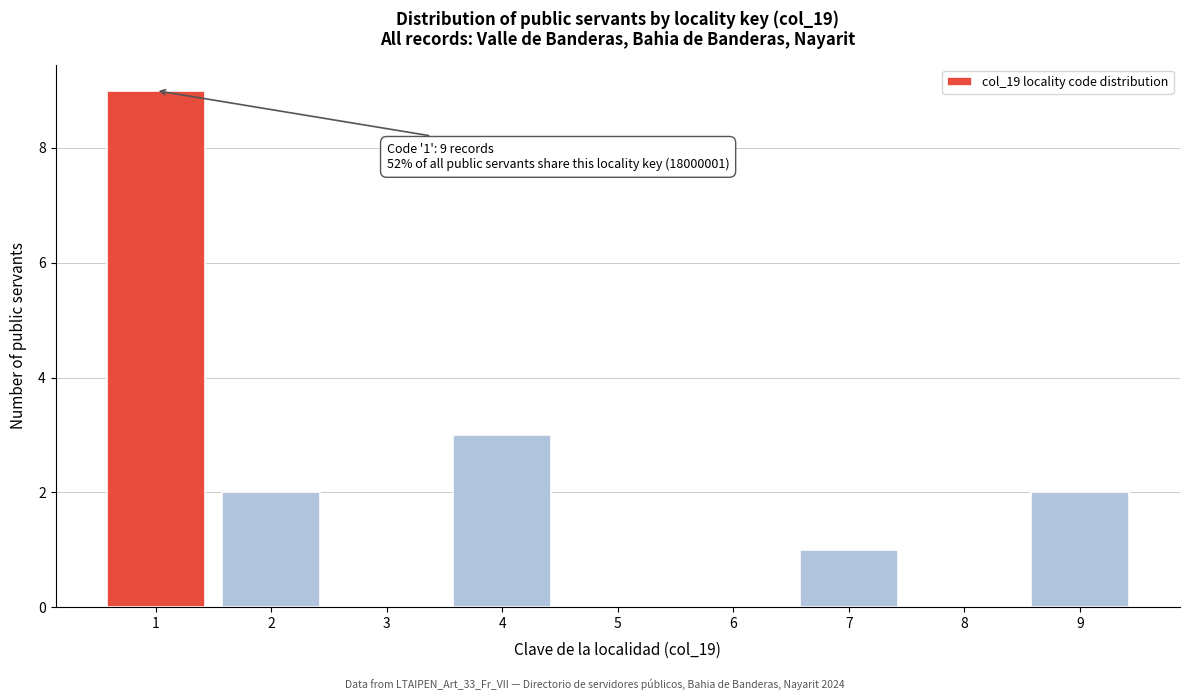

Which range on the x-axis has the tallest bar?

0.5 to 1.5